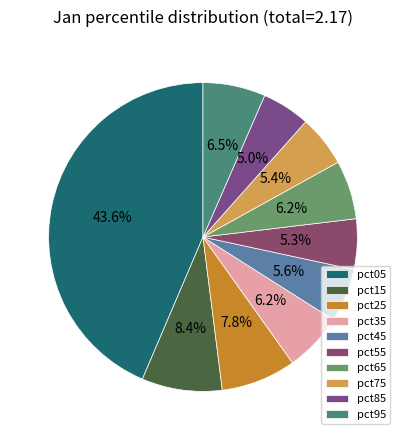

Combined, what portion of the pie is pct65 and pct35?

12.3%